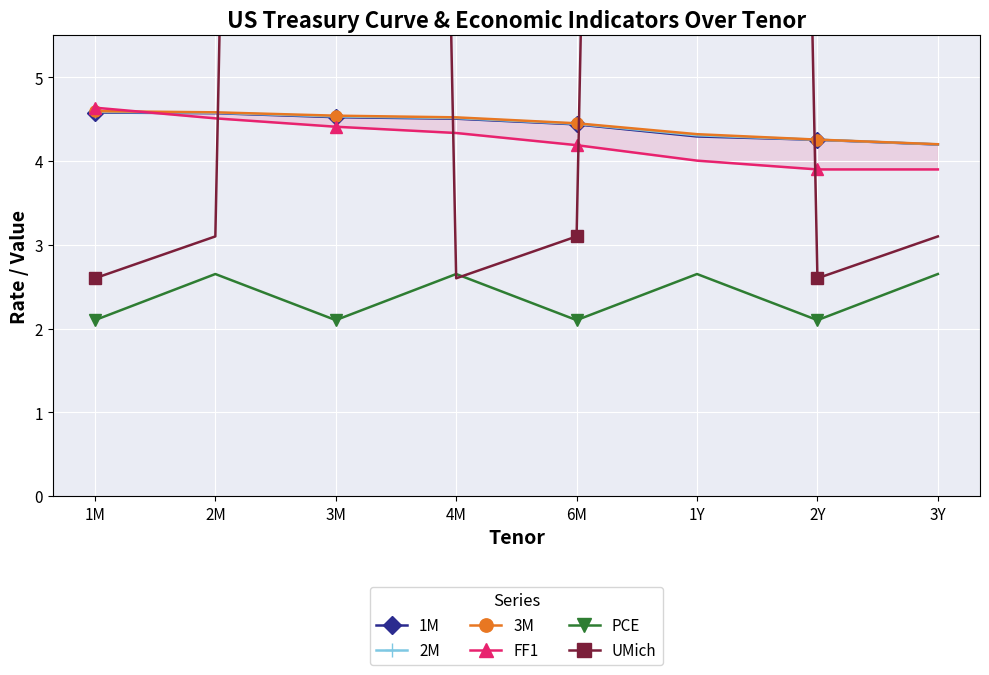

At how many categories does at least one series exceed 59?

2